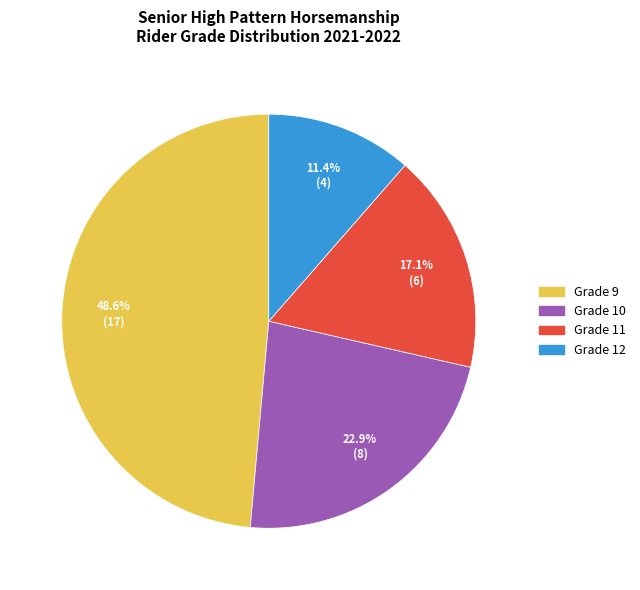

Which slice is the smallest?

Grade 12